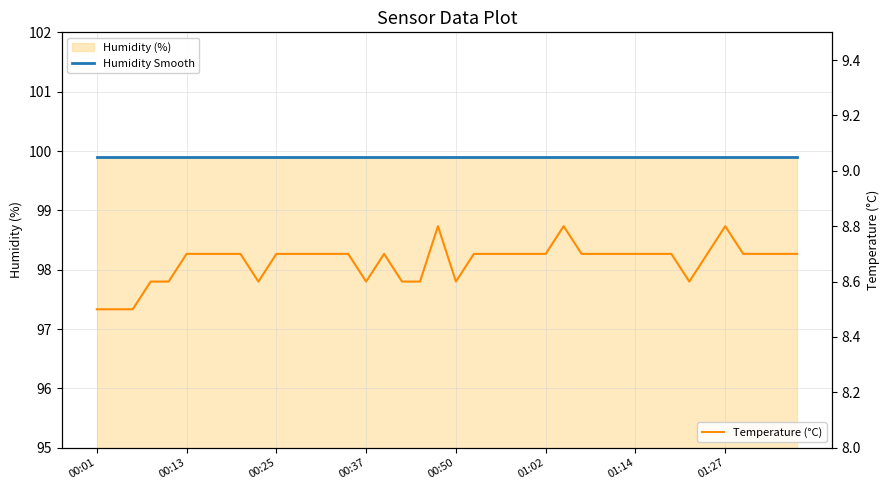

How many data points does each series have?

40